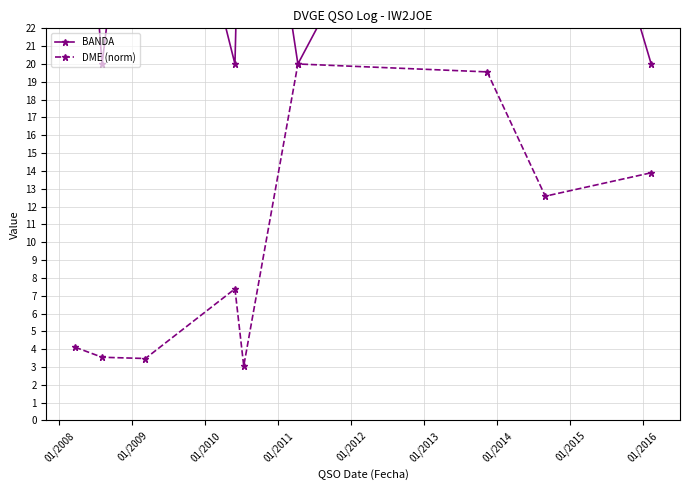

What is the maximum value for DME (norm)?

20.0